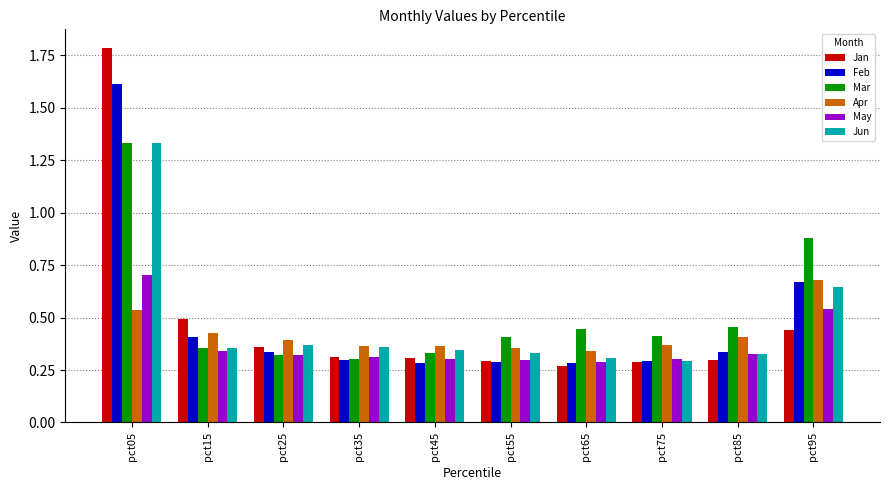

Which series changed the most between pct15 and pct85?

Jan